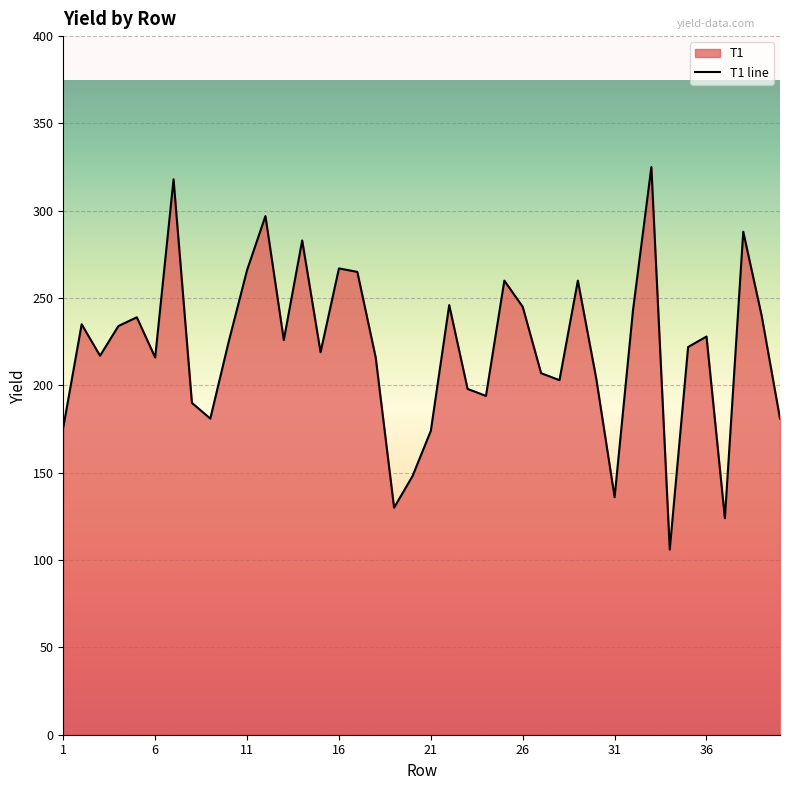

At which label does the data first exceed 225?

2